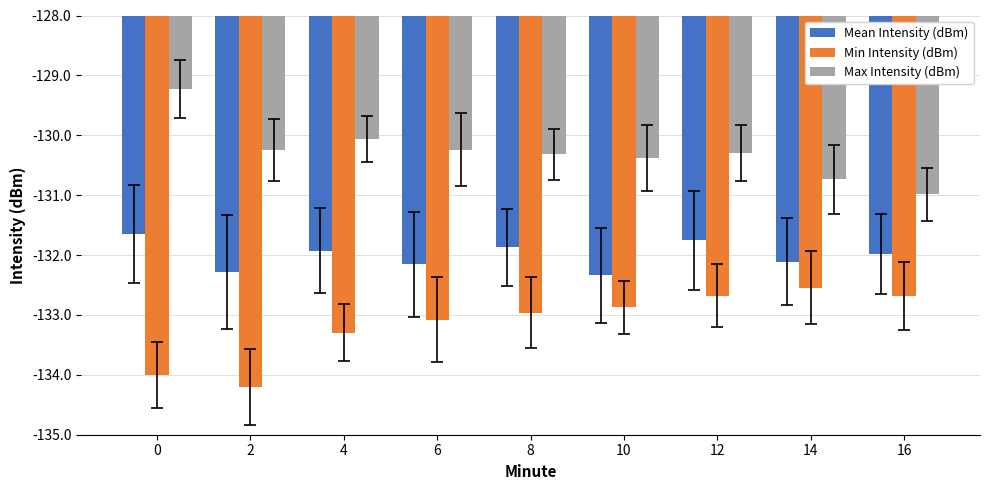

What is the difference between the maximum and minimum values in the Max Intensity (dBm) series?

1.8